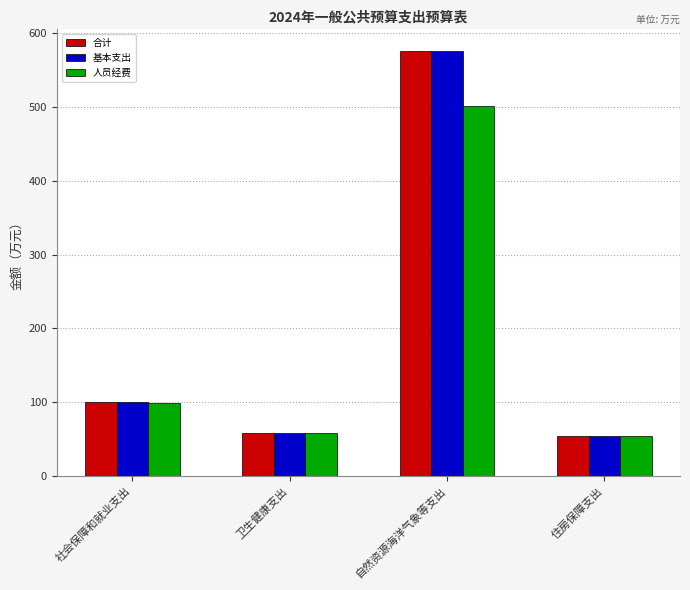

Where does the 人员经费 series first go above 99?

社会保障和就业支出